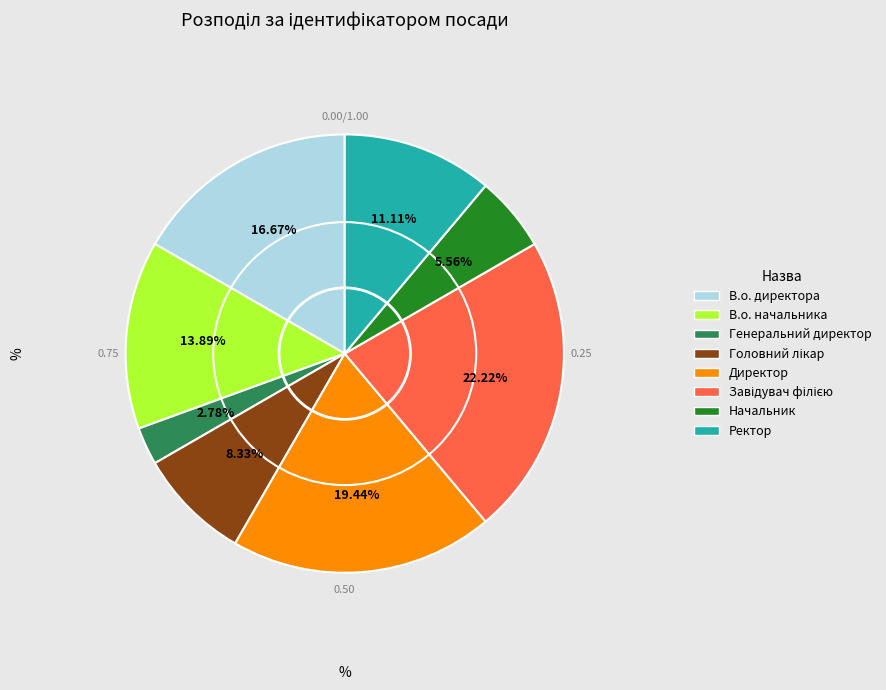

The Директор slice represents 10% of the pie. True or false?

False